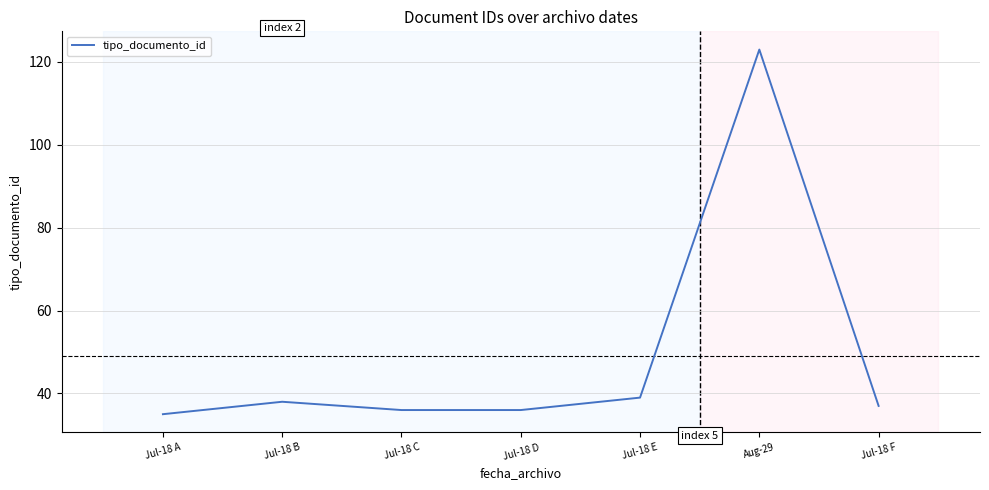

Which has a higher value, Jul-18 C or Aug-29?

Aug-29